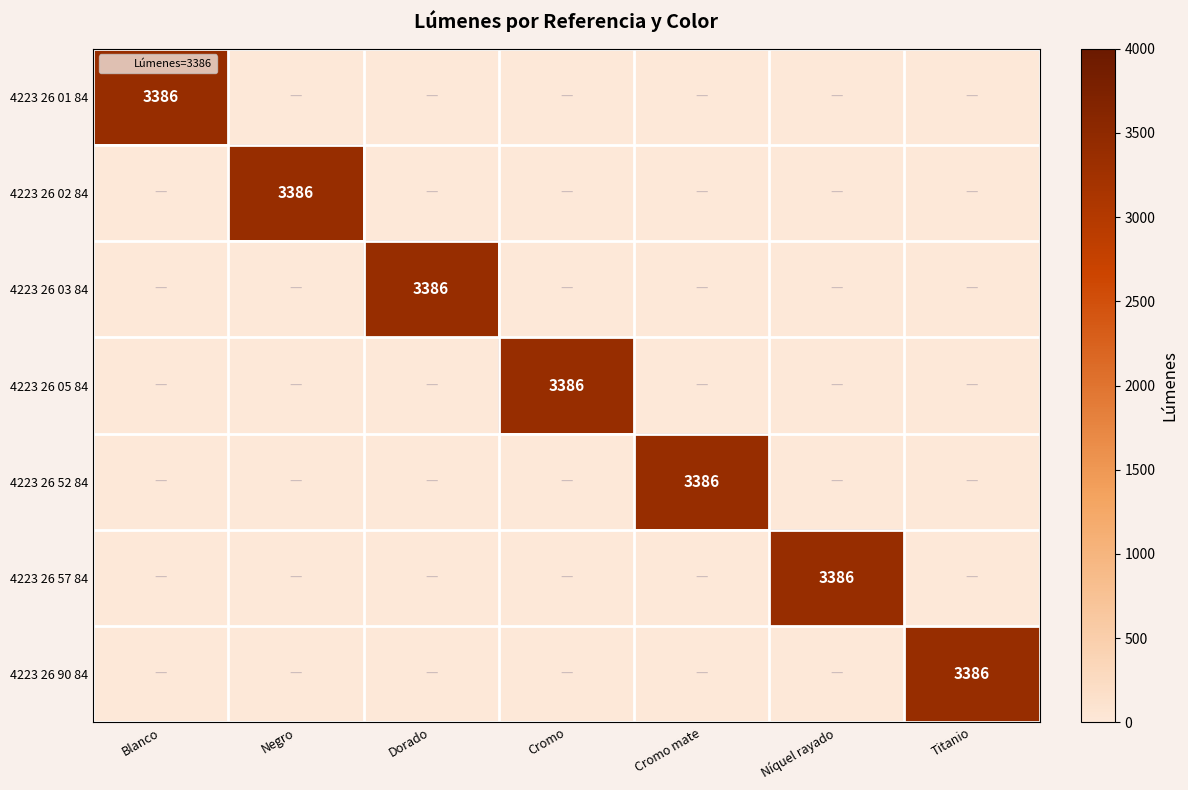

What value does the 4223 26 01 84 series have at Blanco?

3386